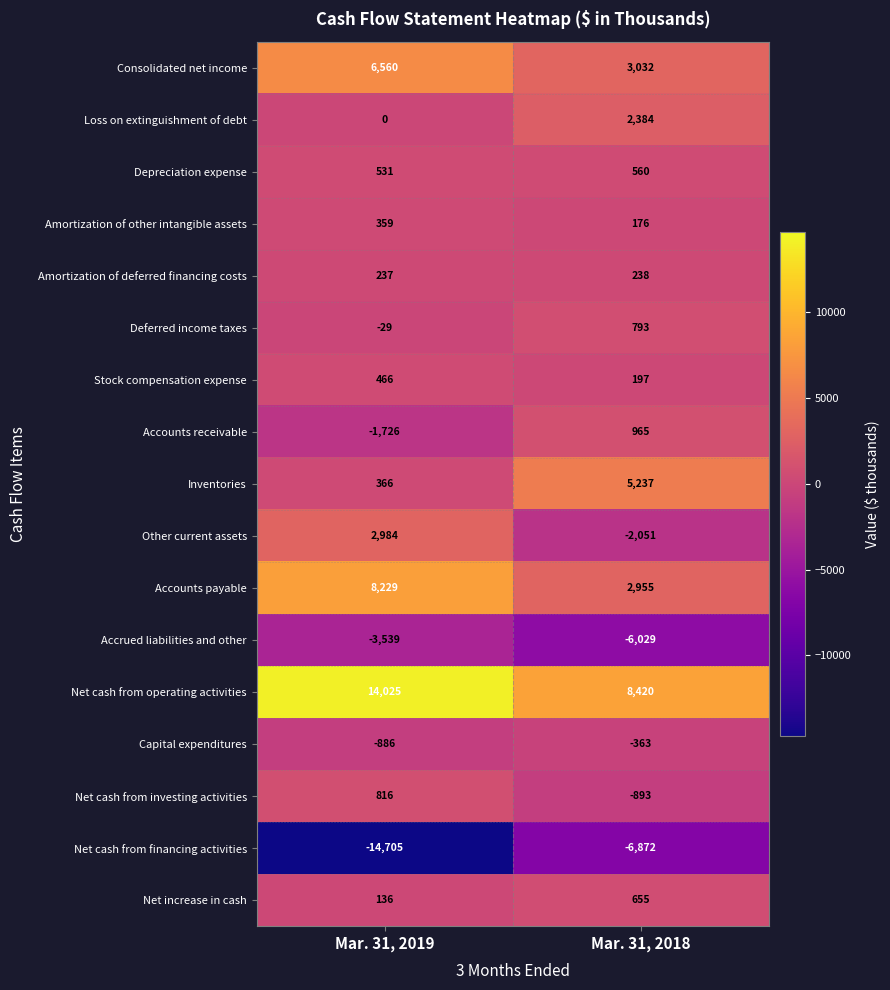

Which series changed the most between Mar. 31, 2019 and Mar. 31, 2018?

Net cash from financing activities